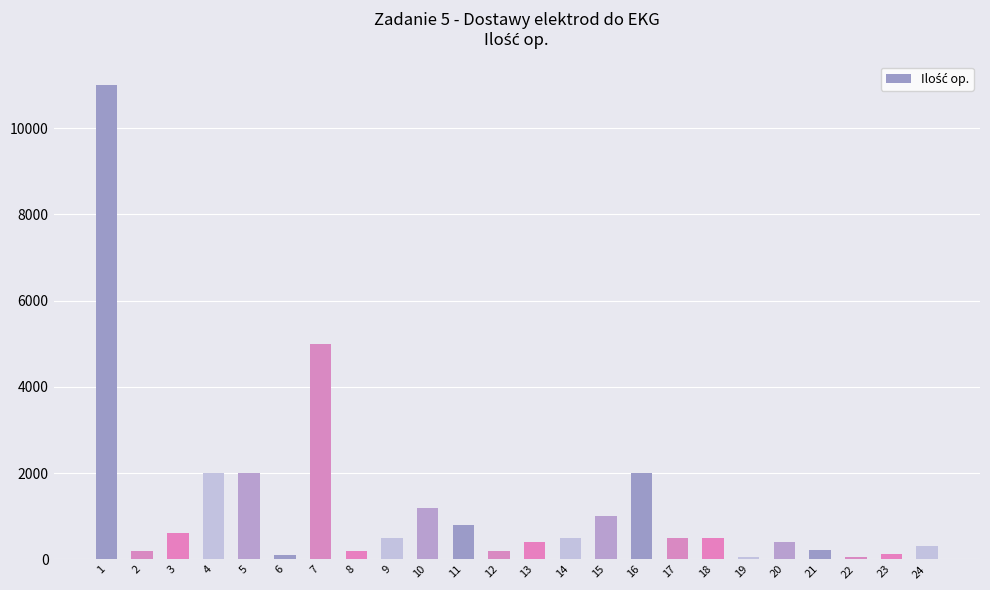

What is the maximum value shown in the chart?

11000